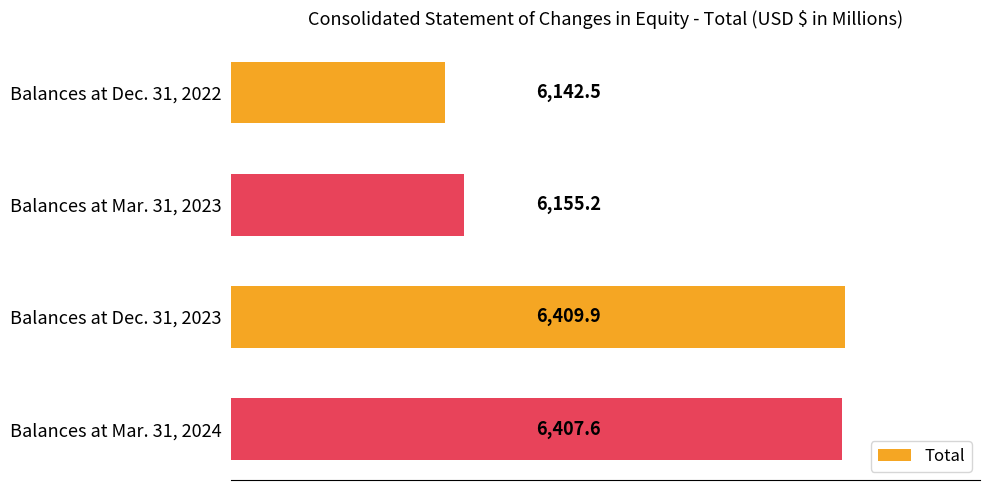

Which has a higher value, Balances at Mar. 31, 2023 or Balances at Mar. 31, 2024?

Balances at Mar. 31, 2024